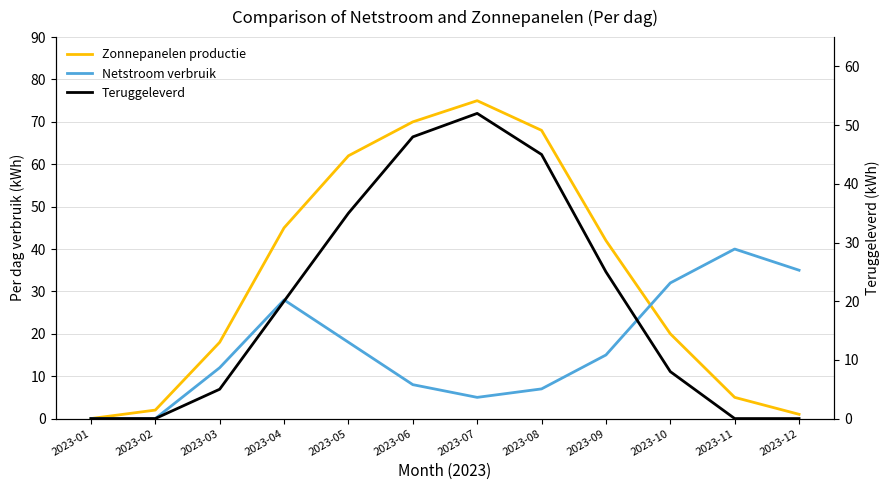

Which series changed the most between 2023-06 and 2023-09?

Zonnepanelen productie